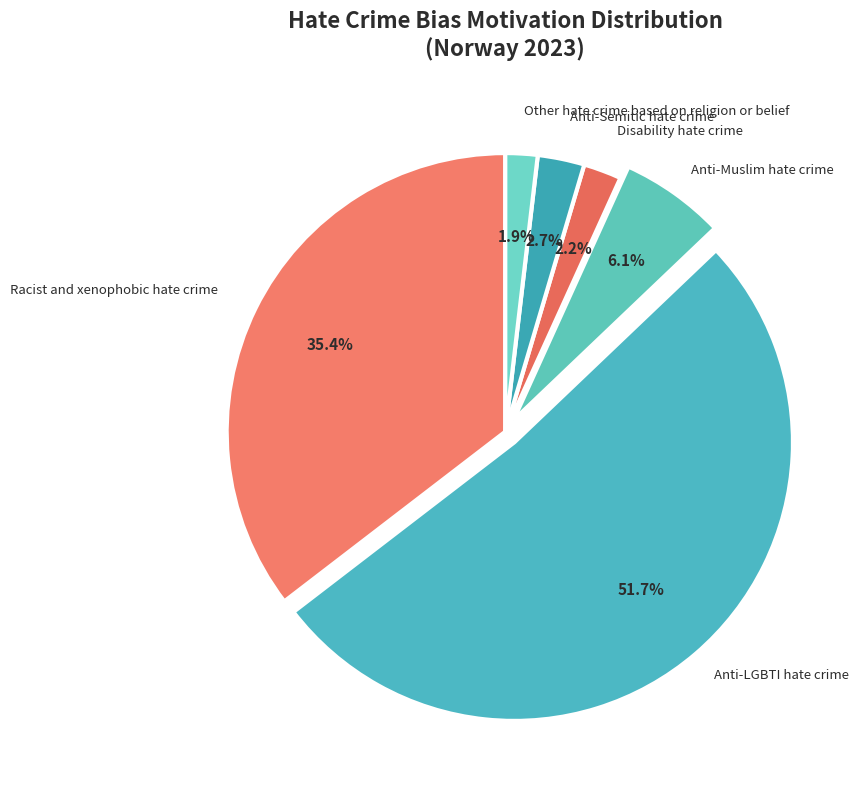

Approximately how many times larger is the value at Disability hate crime compared to Other hate crime based on religion or belief?

1.2